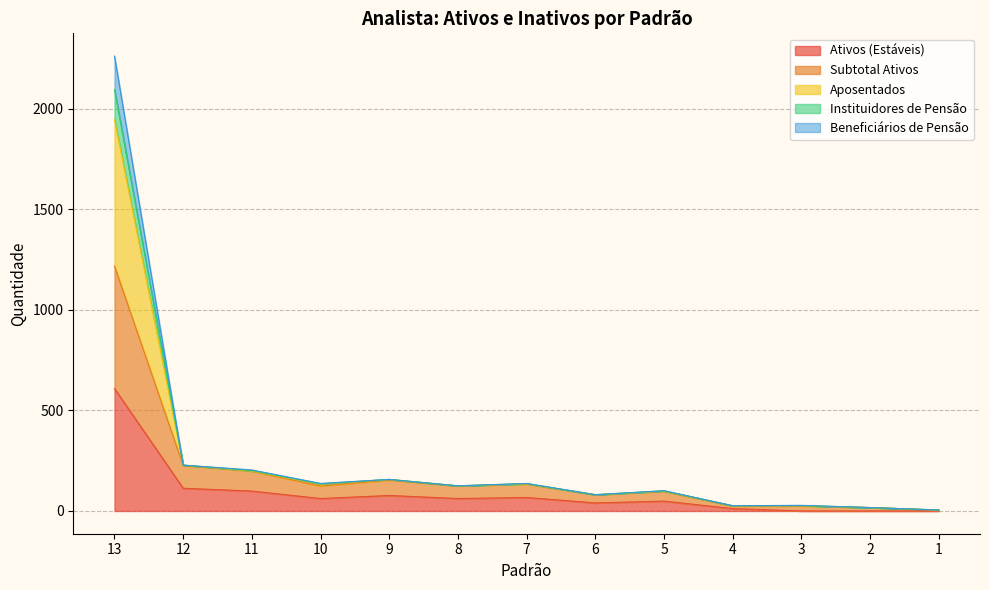

Which category has the lowest value across all series?

3